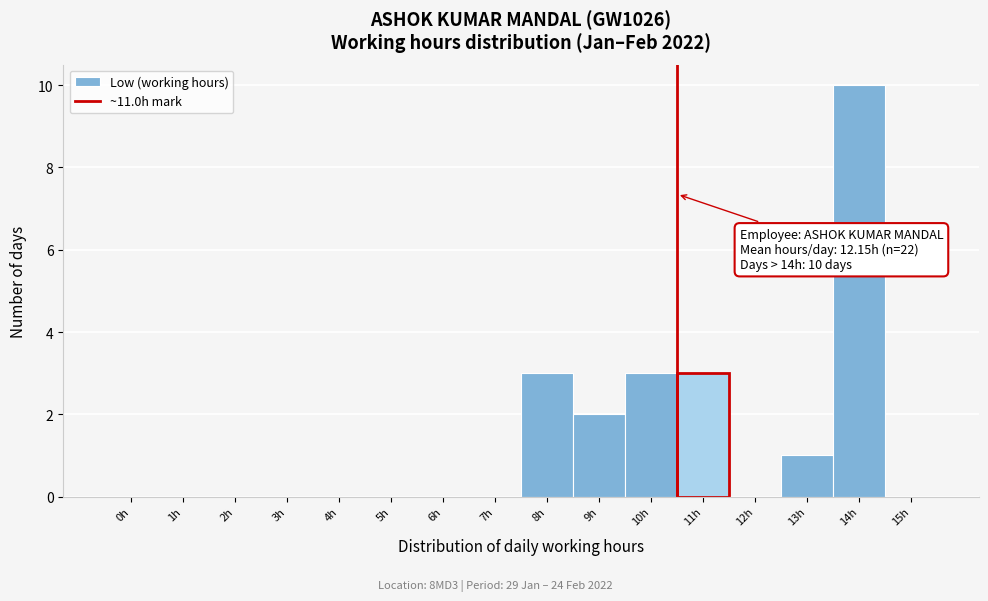

Reading left to right, extract all data points from this chart.

0h=0	1h=0	2h=0	3h=0	4h=0	5h=0	6h=0	7h=0	8h=3	9h=2	10h=3	11h=3	12h=0	13h=1	14h=10	15h=0